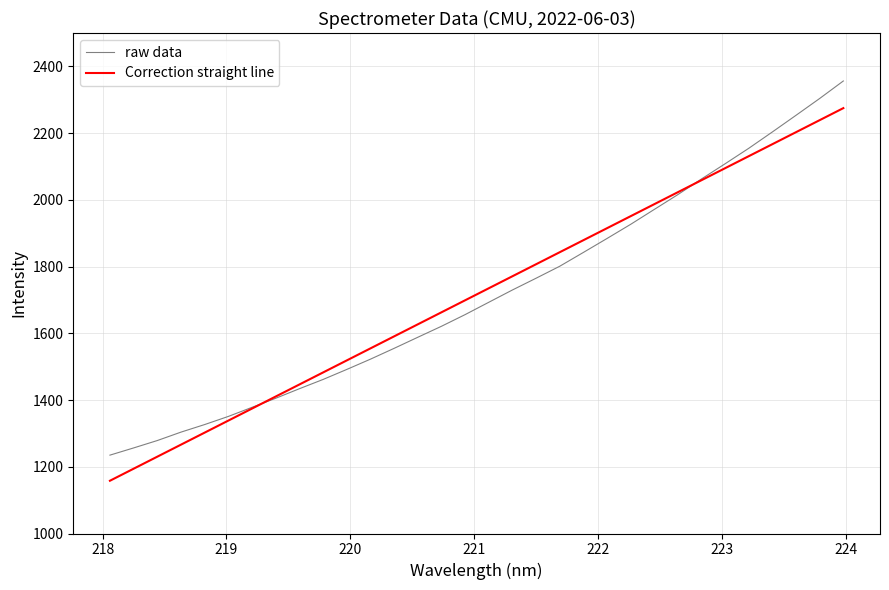

Which series has the widest spread of values?

raw data